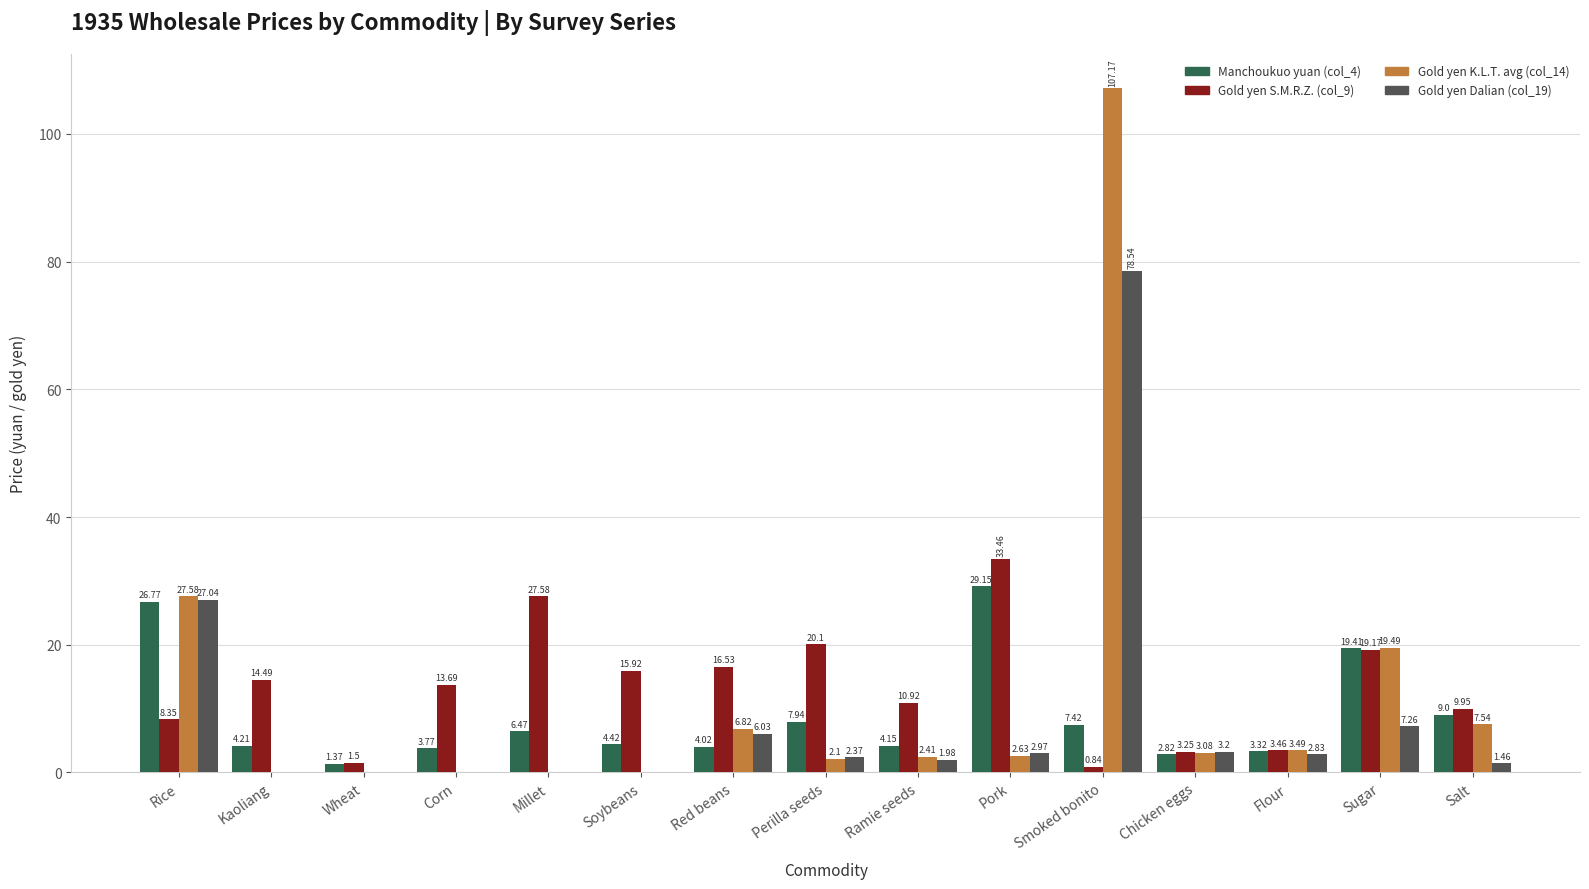

At which label does Gold yen S.M.R.Z. (col_9) reach its peak?

Pork